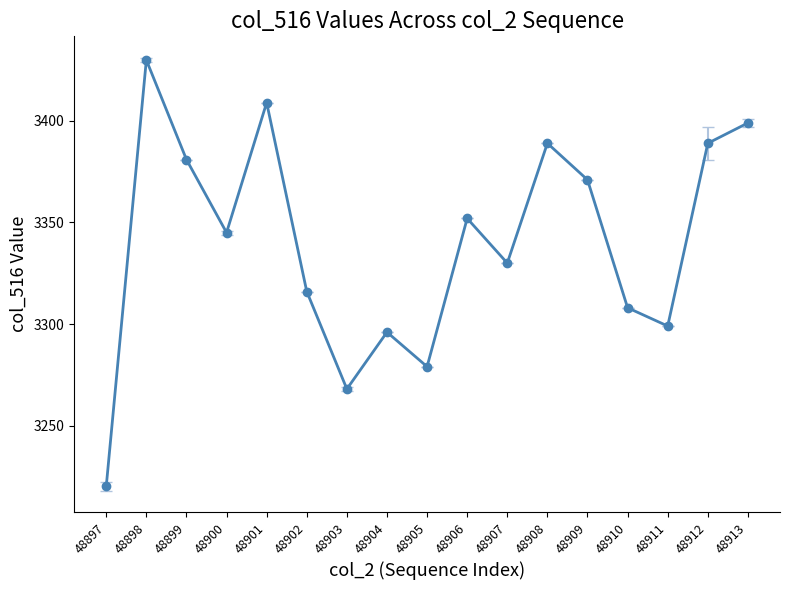

The value at 48901 is 3409. True or false?

True